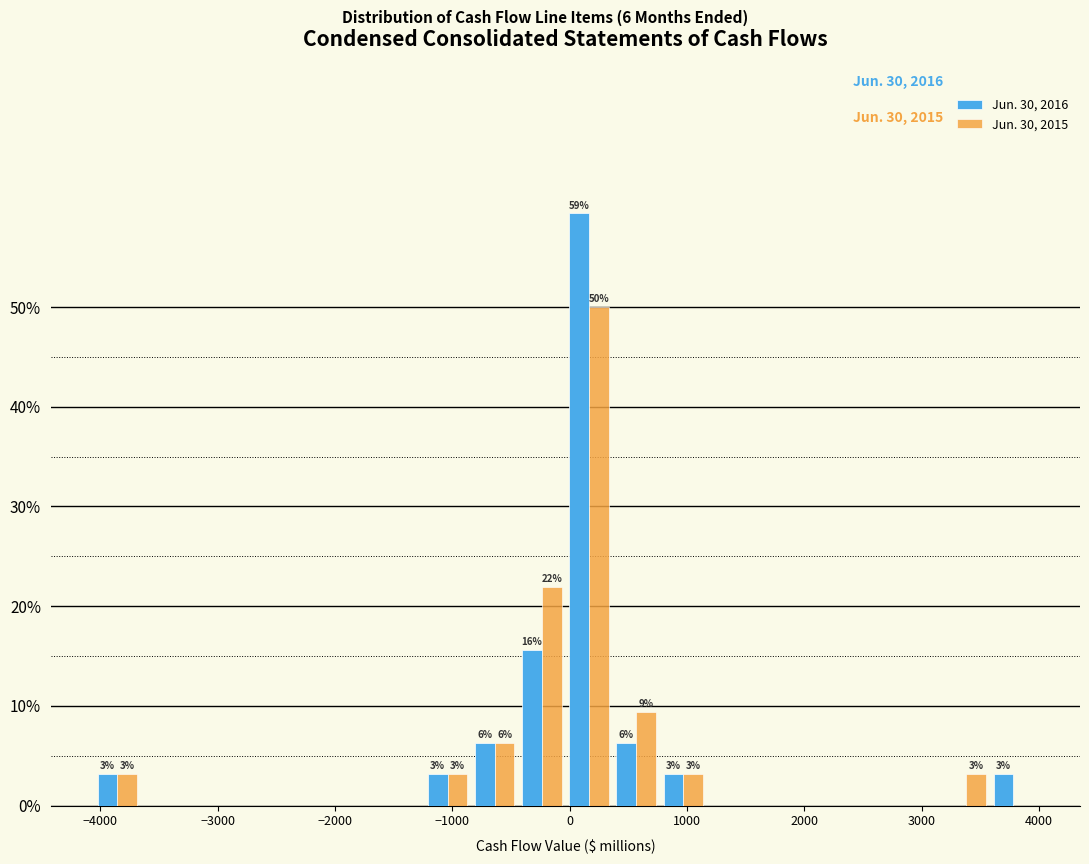

In the Jun. 30, 2015 series, which range on the x-axis has the tallest bar?

0 to 400